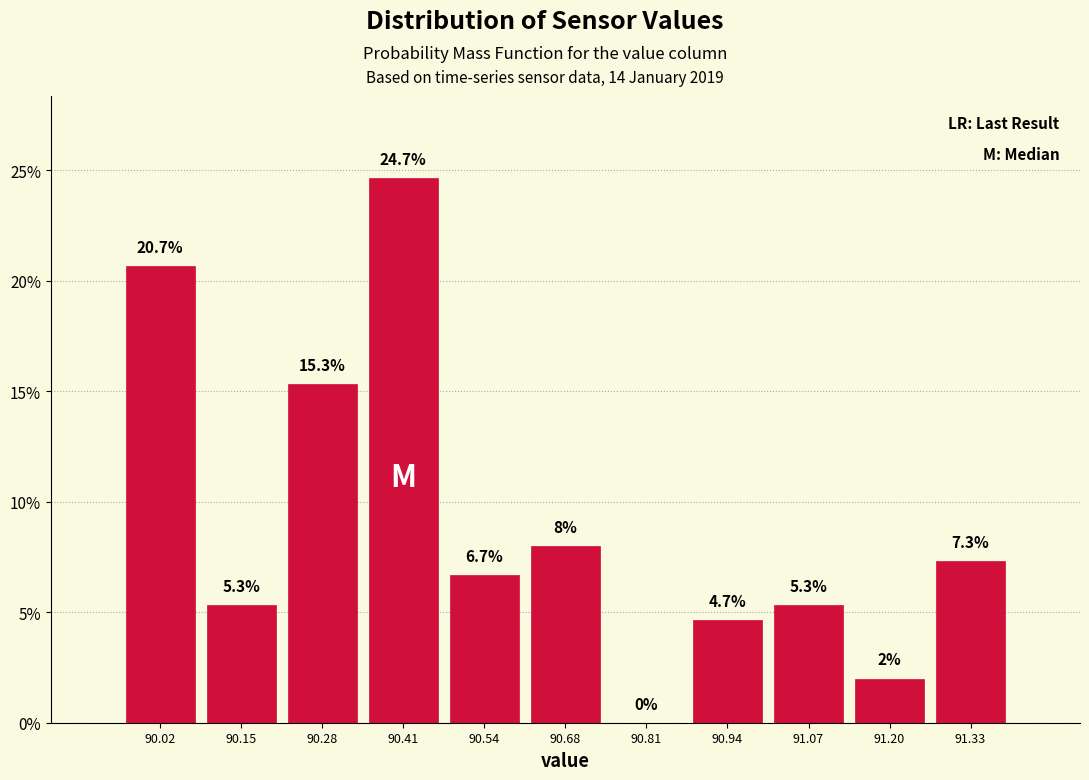

Reading left to right, transcribe this chart: for each bar, give the range it covers on the x-axis and its height. The bar edges are not printed on the chart, so give them approximately, as read against the axis.

89.96 to 90.08: 20.7
90.08 to 90.22: 5.3
90.22 to 90.34: 15.3
90.34 to 90.48: 24.7
90.48 to 90.60: 6.7
90.60 to 90.74: 8.0
90.74 to 90.88: 0.0
90.88 to 91.00: 4.7
91.00 to 91.14: 5.3
91.14 to 91.26: 2.0
91.26 to 91.40: 7.3